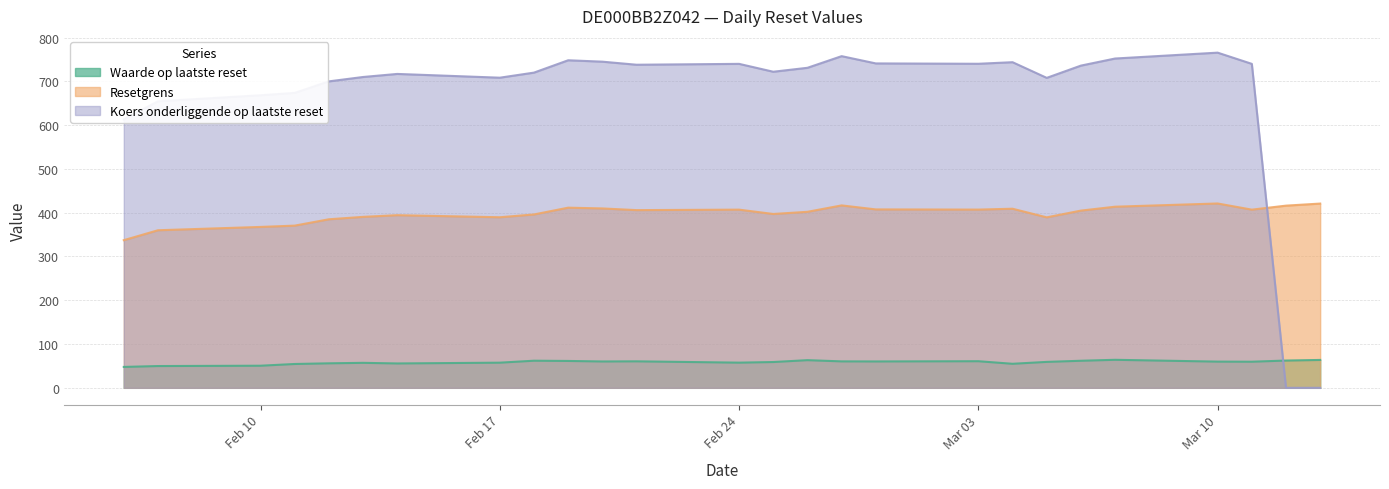

Rank the series at 2025-02-27 from lowest to highest value.

Waarde op laatste reset, Resetgrens, Koers onderliggende op laatste reset